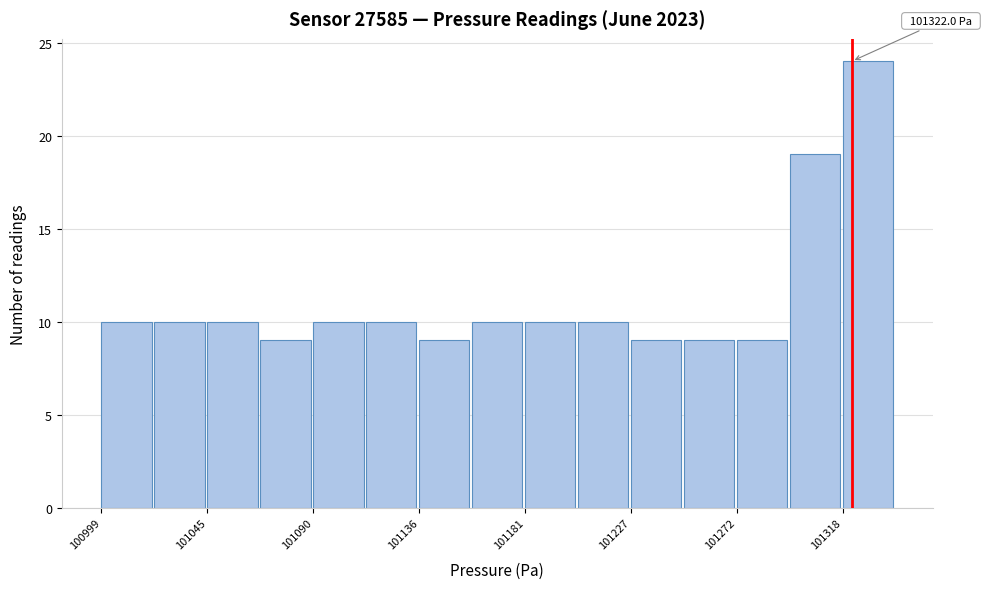

Over which range of the x-axis is the bar tallest?

101320 to 101340